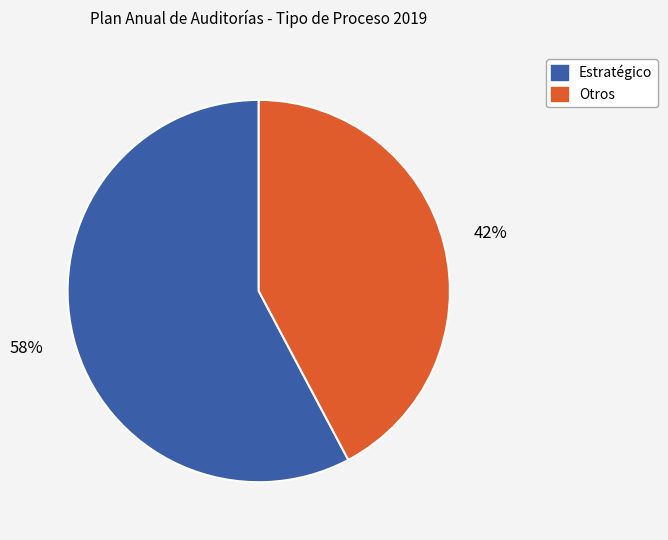

Is there any slice that represents more than half of the pie?

Yes